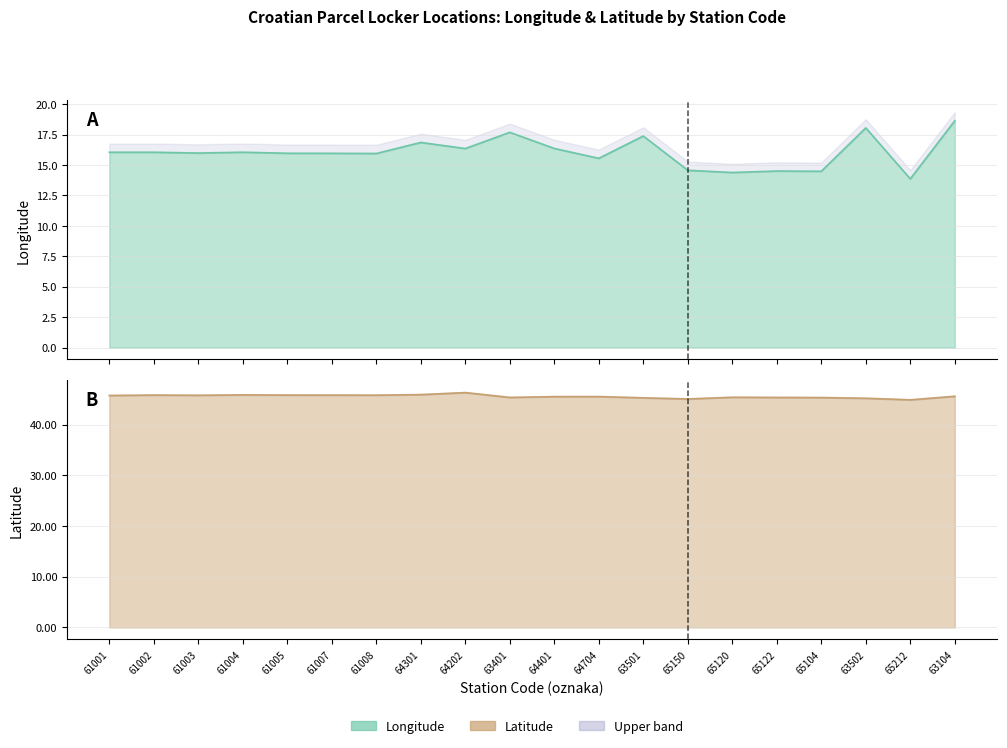

Which series has the widest spread of values?

long